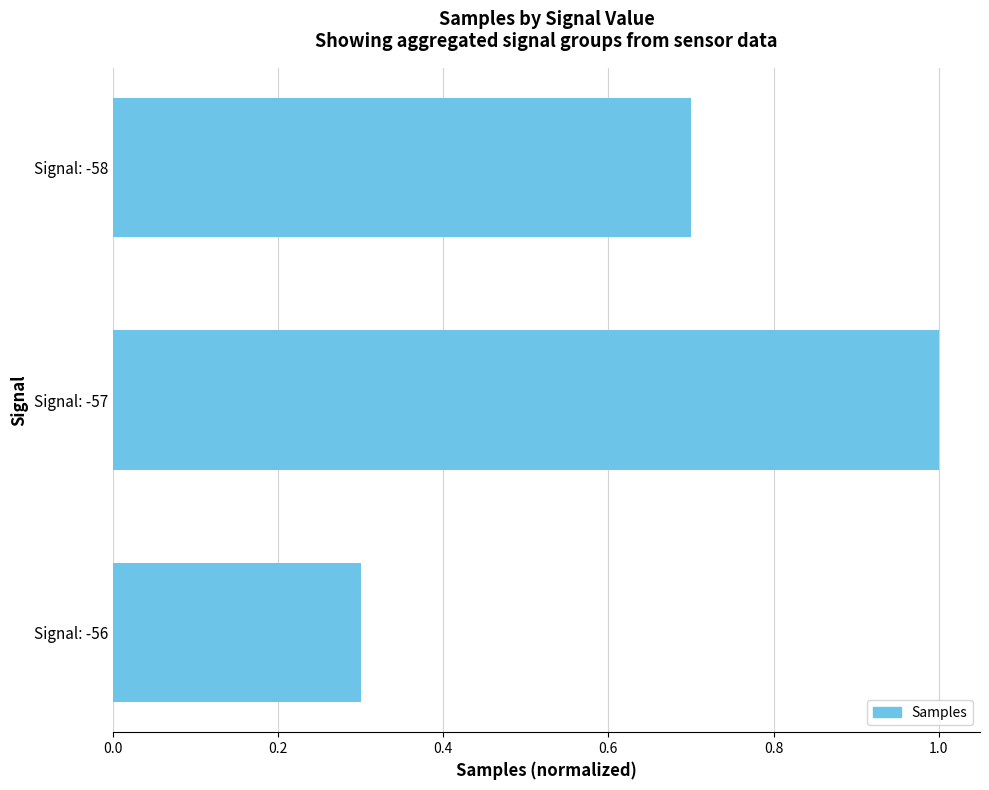

The chart shows a value of 0.5 at Signal: -56. True or false?

False